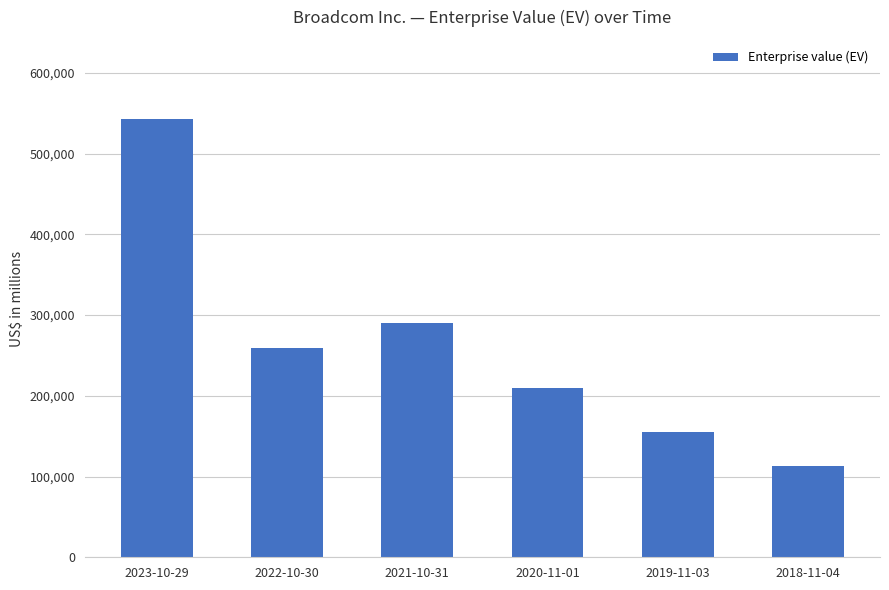

Does the chart contain any negative values?

No